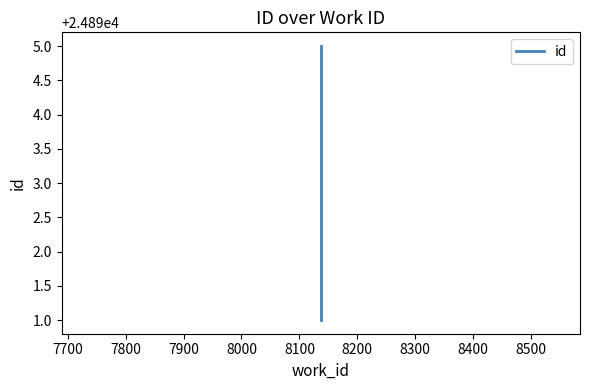

Does the chart display data point markers on the line(s)?

No